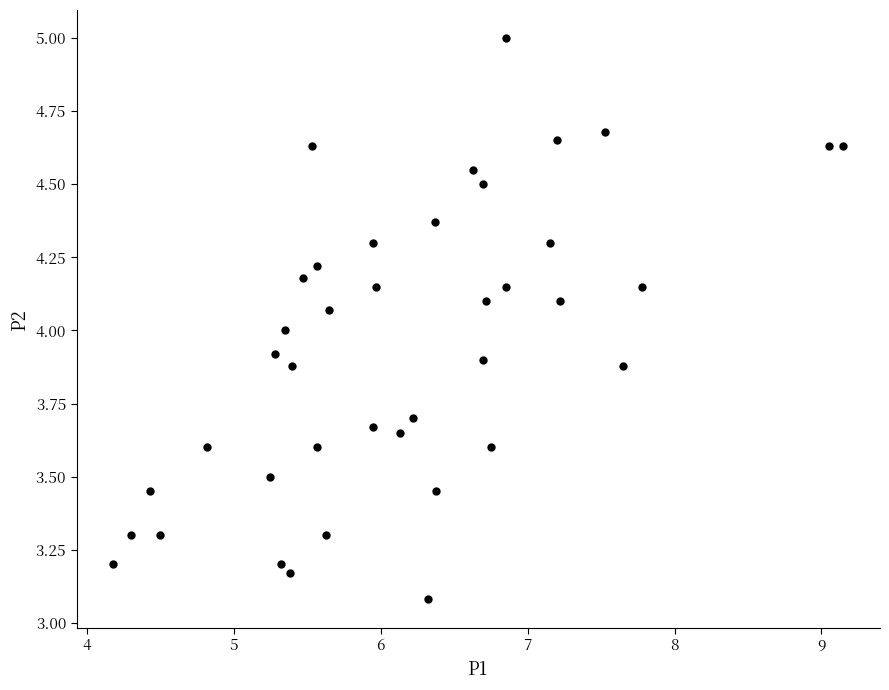

What is the range of X values (max minus min)?

5.0